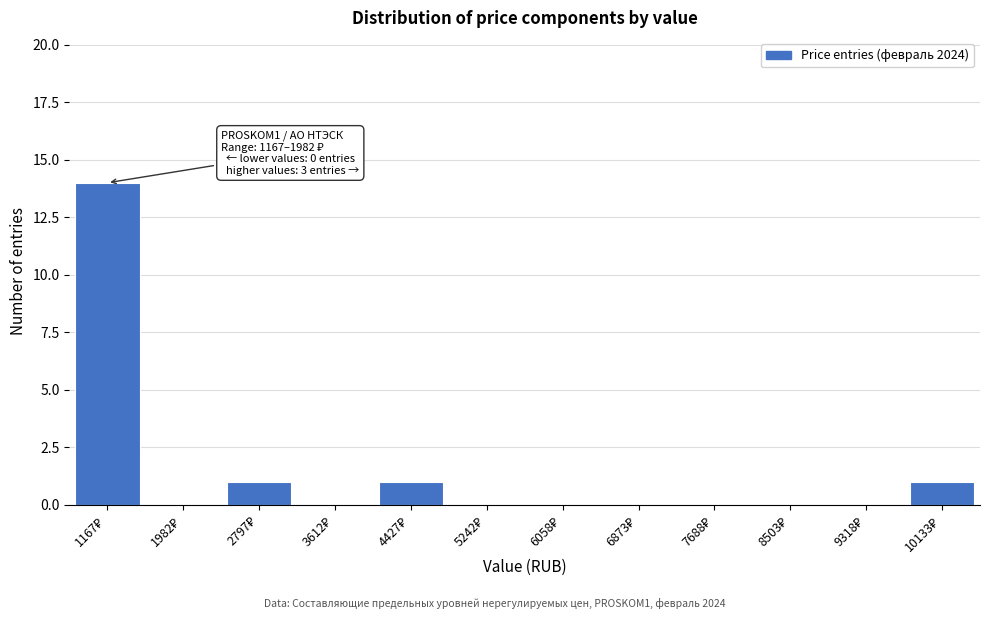

What is the sum of all values?

17